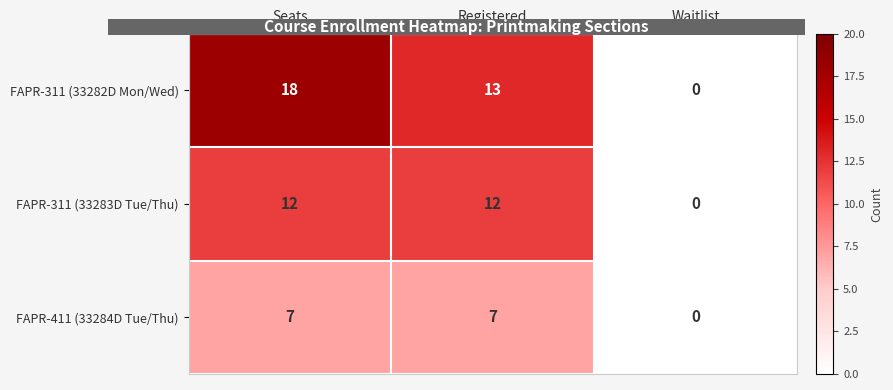

What is the difference between the maximum and minimum values in the FAPR-311 (33283D Tue/Thu) series?

12